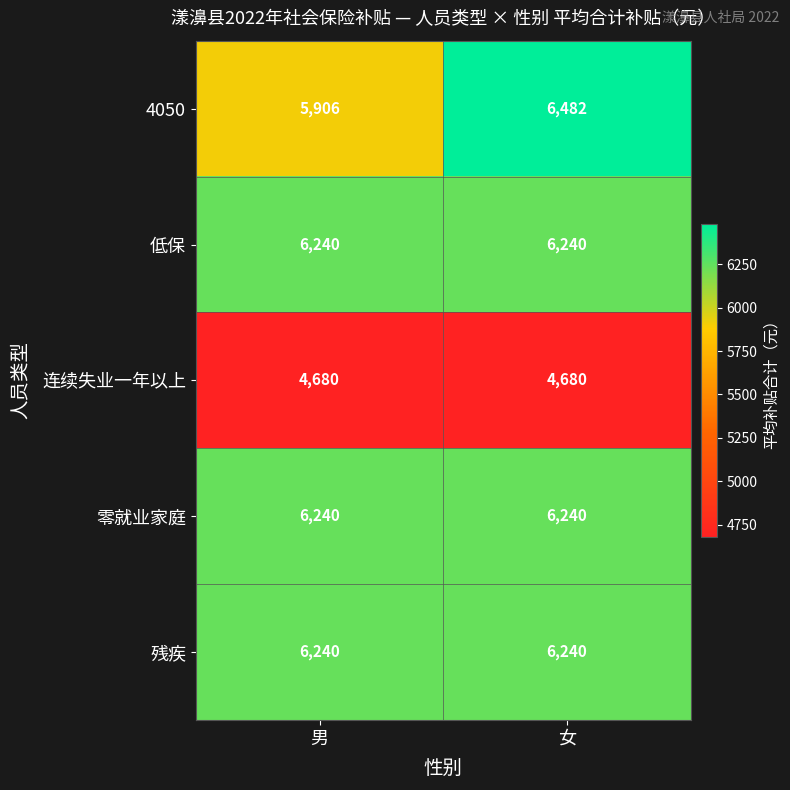

The 零就业家庭 series shows 6240 at 男. True or false?

True